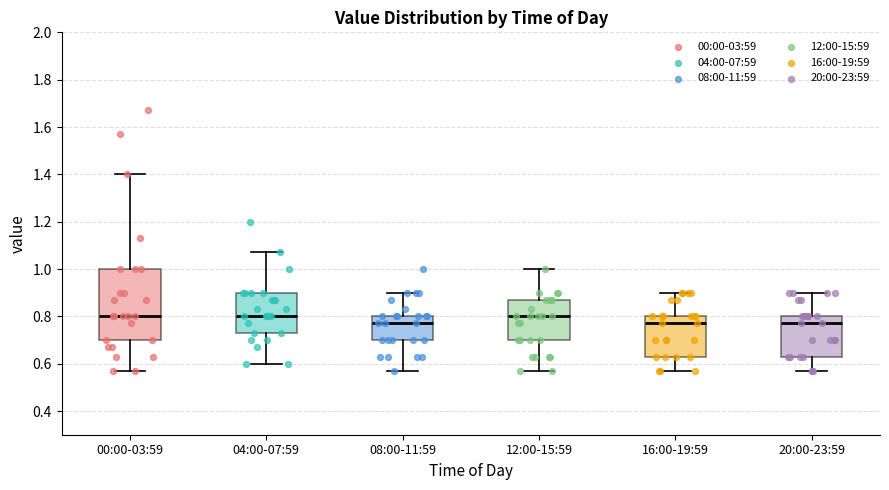

Reading left to right, read every box against the y-axis: the position of its median line, the range the box covers, and the ends of its whiskers. The values are not printed on the chart, so give them approximately, as read against the axis.

00:00-03:59: median 0.80, box 0.70 to 1.00, whiskers 0.58 to 1.40
04:00-07:59: median 0.80, box 0.74 to 0.90, whiskers 0.60 to 1.08
08:00-11:59: median 0.78, box 0.70 to 0.80, whiskers 0.58 to 0.90
12:00-15:59: median 0.80, box 0.70 to 0.88, whiskers 0.58 to 1.00
16:00-19:59: median 0.78, box 0.64 to 0.80, whiskers 0.58 to 0.90
20:00-23:59: median 0.78, box 0.64 to 0.80, whiskers 0.58 to 0.90